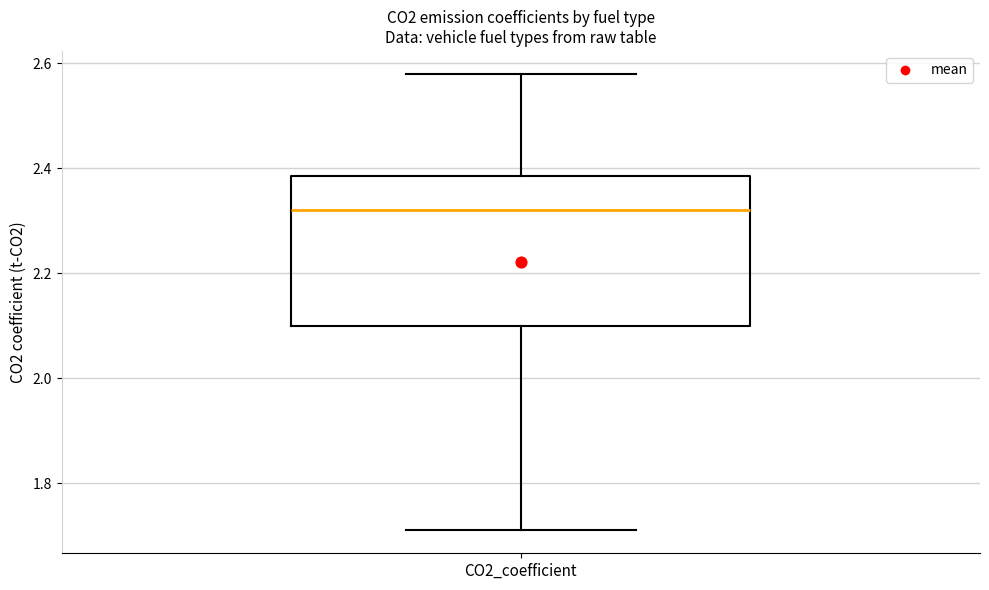

Transcribe this box plot: give where the median line is, the range the box spans, and where the two whiskers end, as read against the y-axis. The values are not printed on the chart, so give them approximately, as read against the axis.

median 2.32, box 2.10 to 2.38, whiskers 1.72 to 2.58